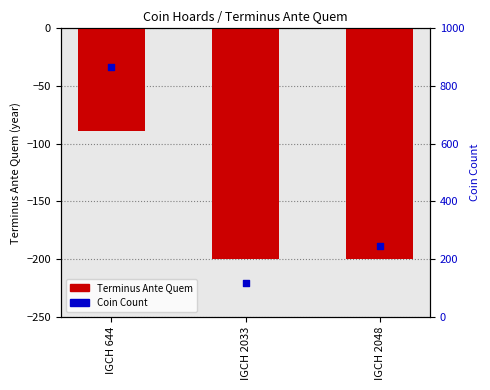

Which series has the largest total across all categories?

Coin Count